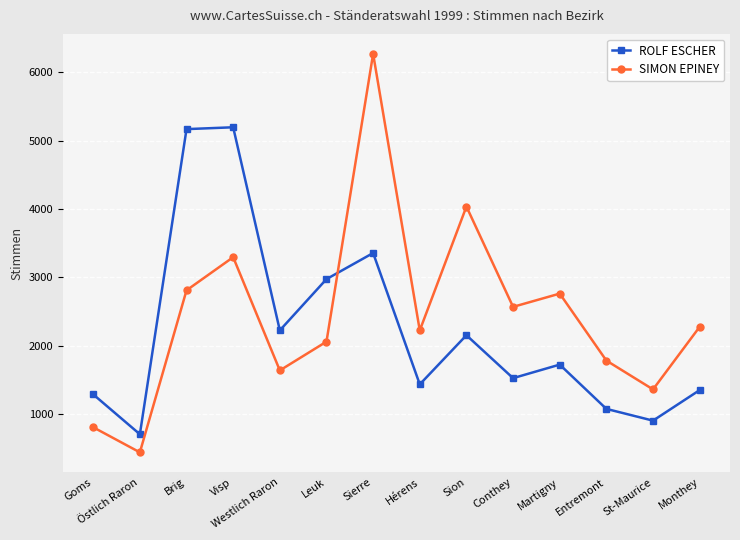

Reading right to left, transcribe all the data shown in this chart.

ROLF ESCHER: 1351	904	1076	1724	1526	2154	1435	3357	2975	2225	5197	5170	705	1288
SIMON EPINEY: 2277	1361	1783	2763	2569	4037	2224	6272	2060	1639	3296	2811	440	807